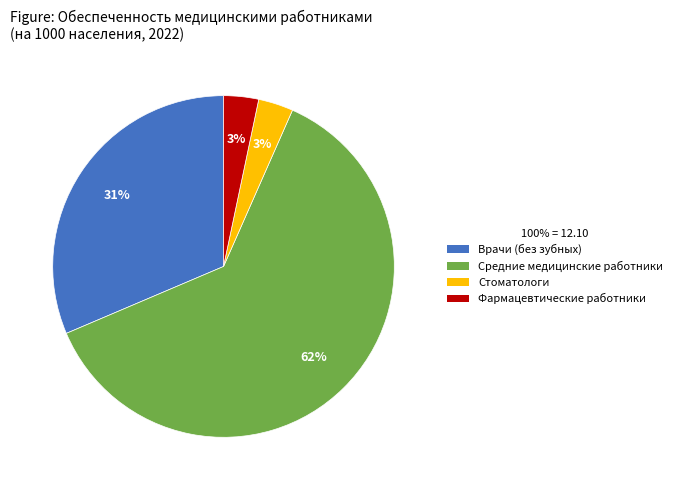

Is there any slice that represents more than half of the pie?

Yes